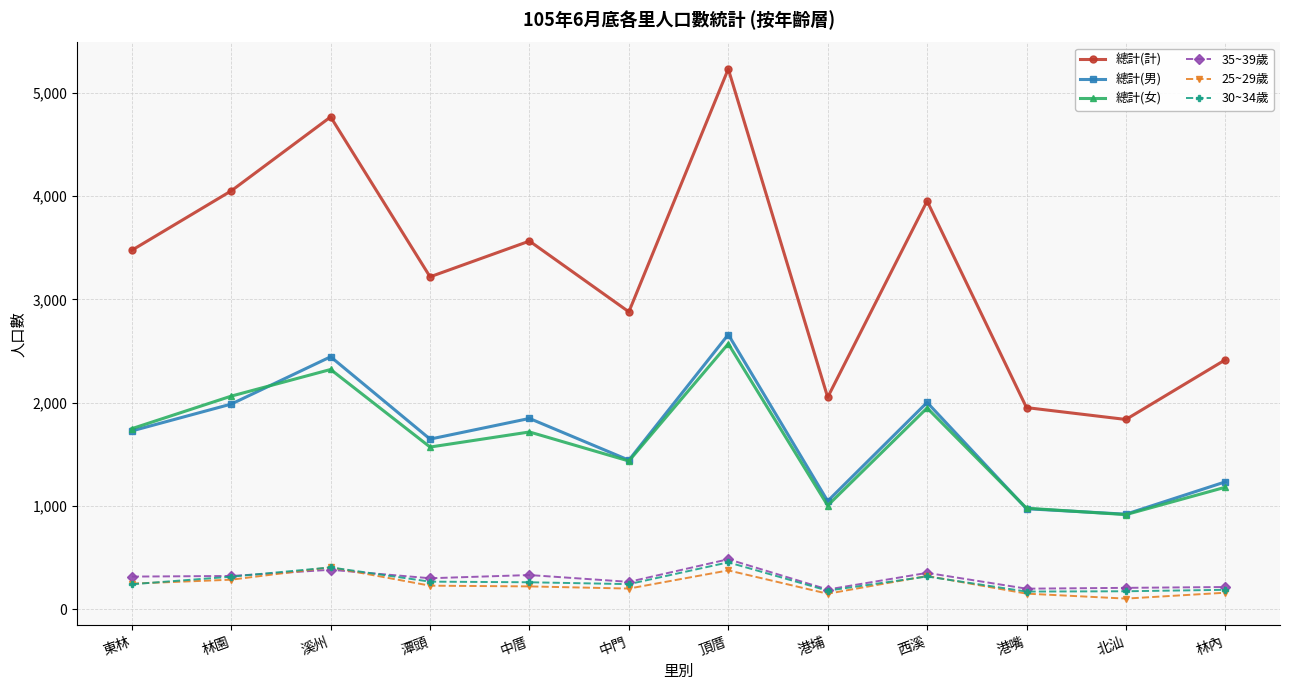

What is the total value across all series at 頂厝?

11779